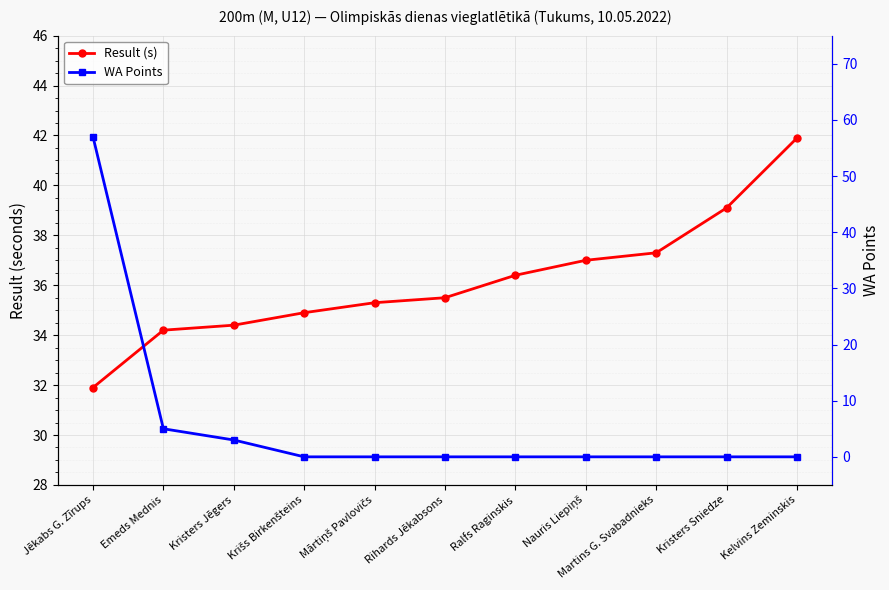

The Result (s) series shows 34.4 at Kristers Jēgers. True or false?

True